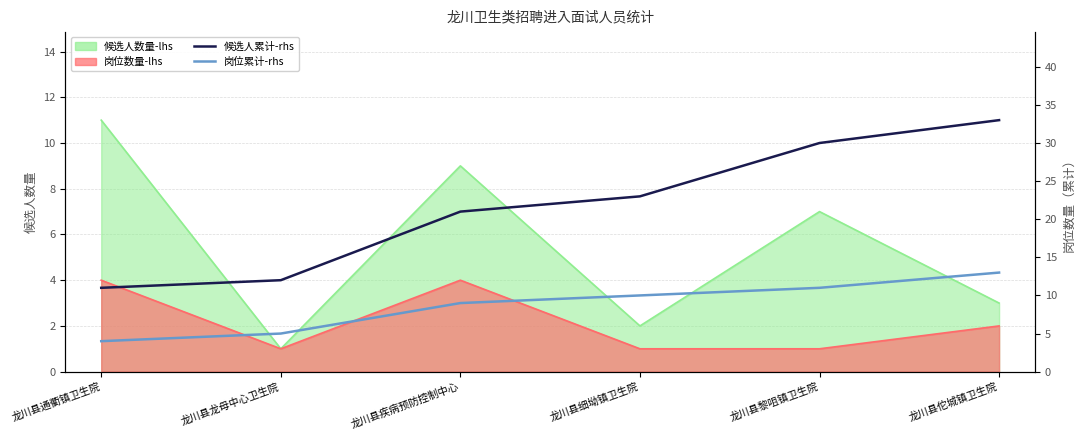

What is the sum of all 候选人累计-rhs values?

130